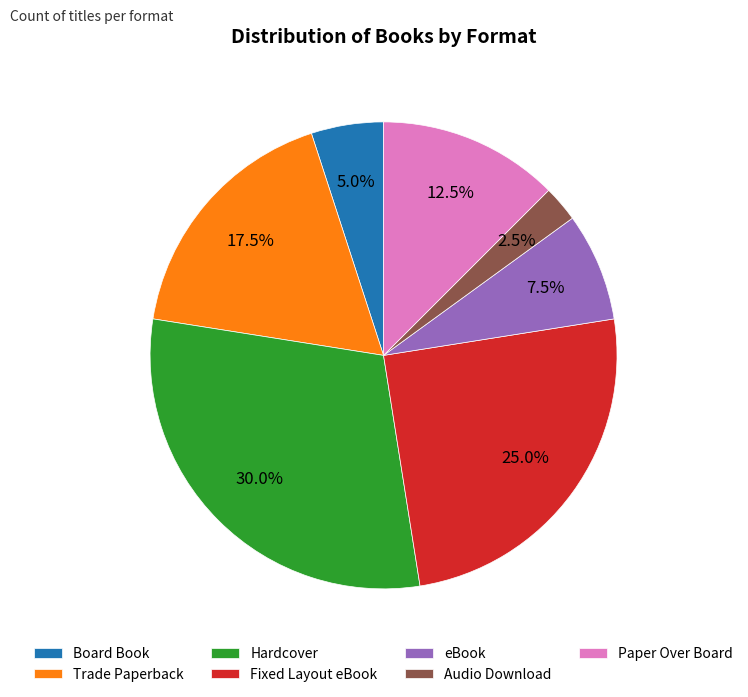

The Fixed Layout eBook slice represents 13% of the pie. True or false?

False